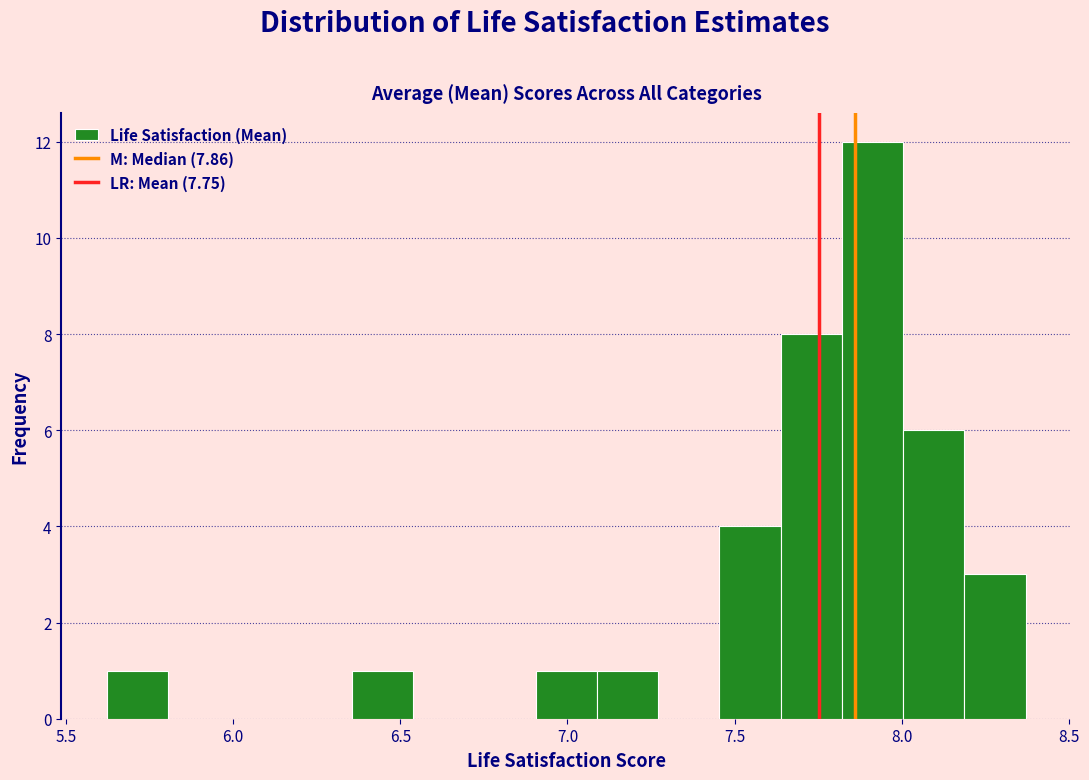

Around what value on the x-axis is the tallest bar? Give the approximate position of its centre, as read against the axis.

7.90